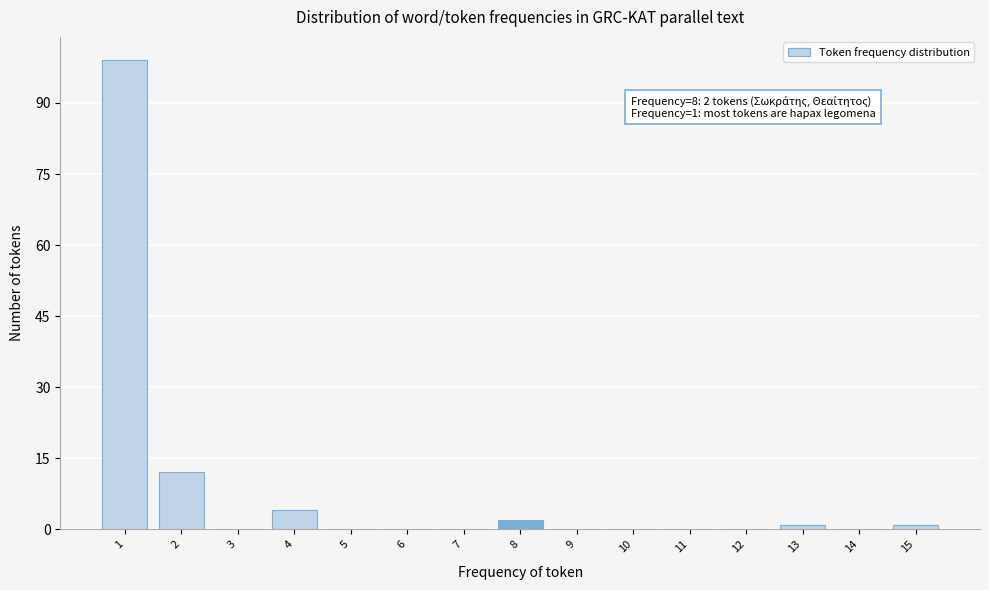

Is it true that the value at 10 is 38?

False